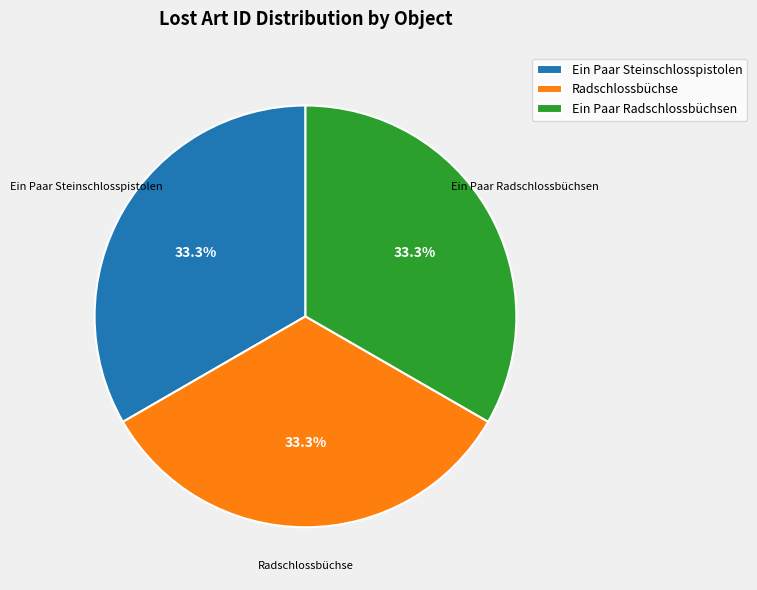

What is the ratio of the value at Radschlossbüchse to the value at Ein Paar Steinschlosspistolen?

1.0